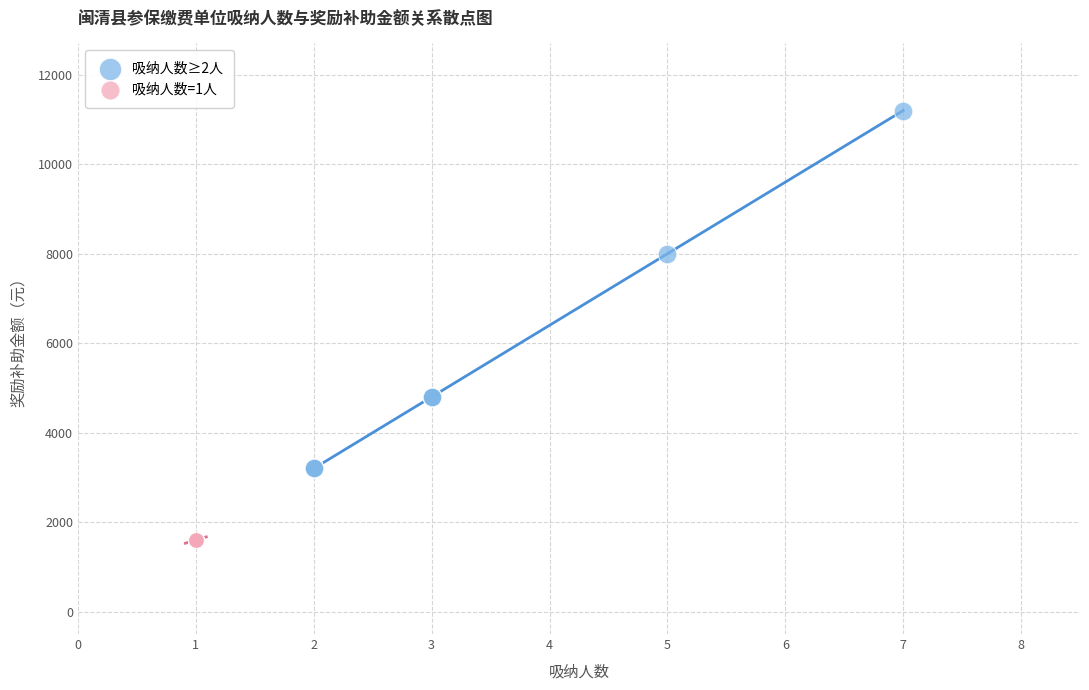

Which series contains the lowest Y value?

吸纳人数=1人